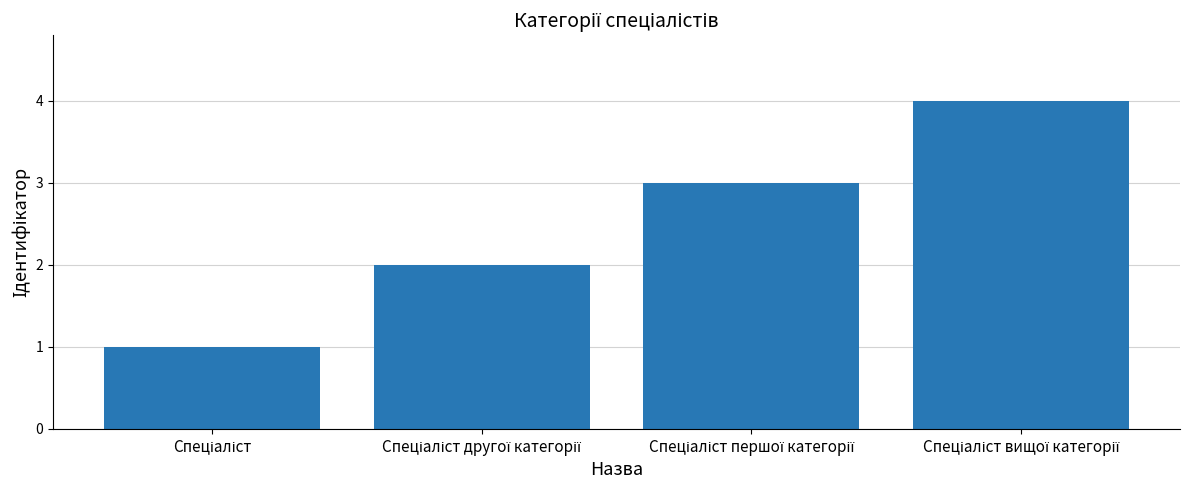

What is the maximum value shown in the chart?

4